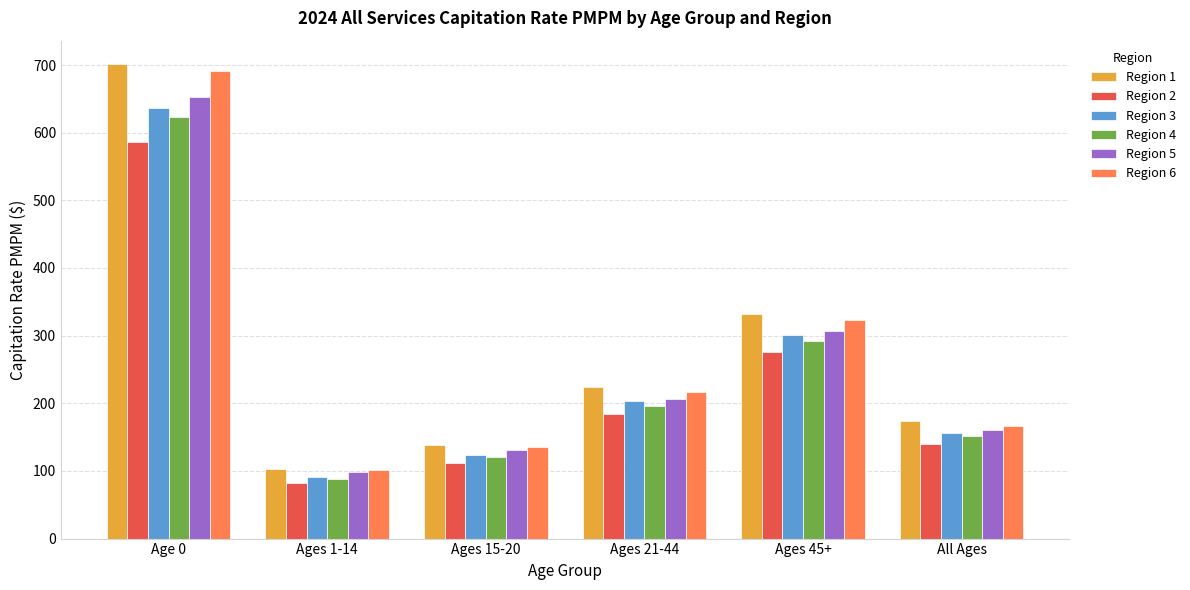

What is the difference between the highest and lowest values at Ages 15-20?

26.6